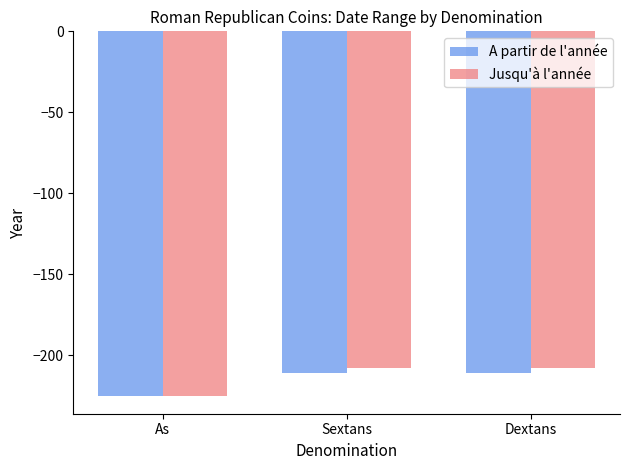

What is the difference between the Jusqu'à l'année values at As and Dextans?

17